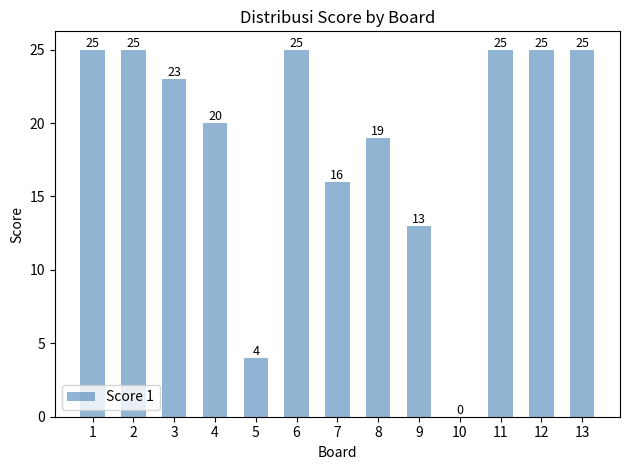

What is the sum of the values at 5 and 13?

29